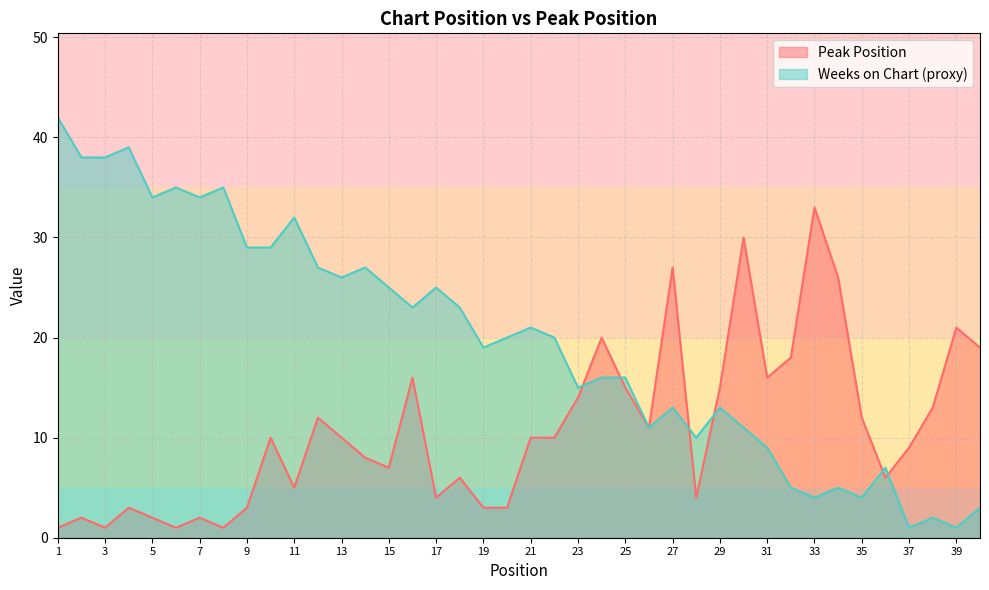

Is it true that the value at 33 is 33?

True